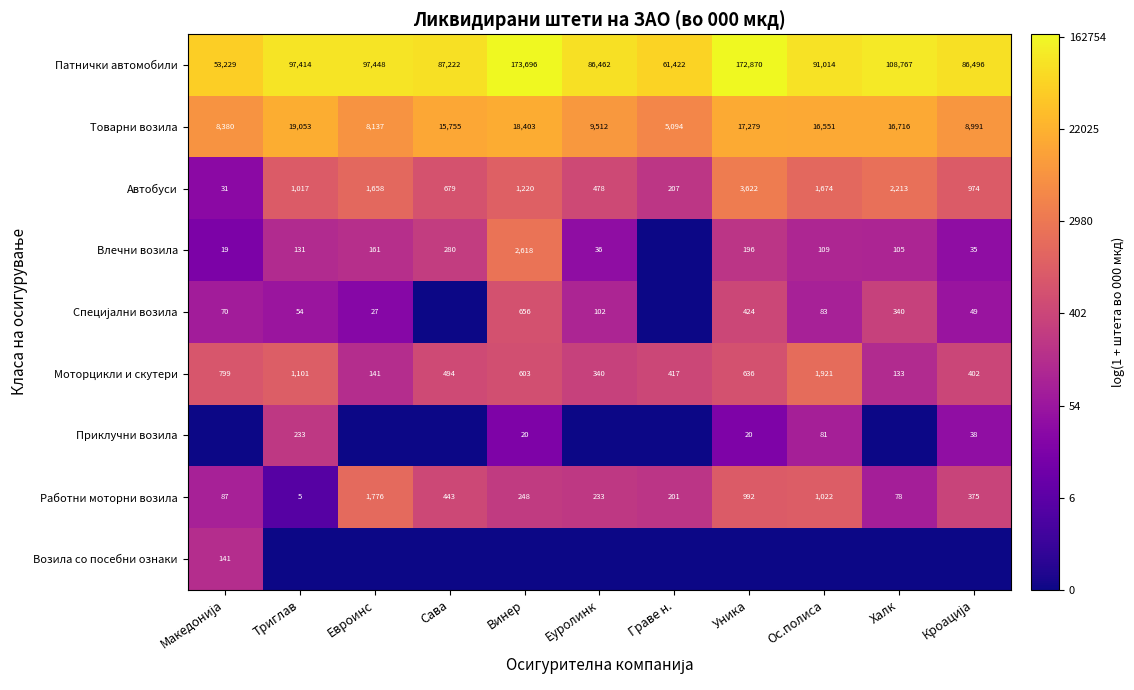

What is the difference between the second highest and minimum values in the Товарни возила series?

13309